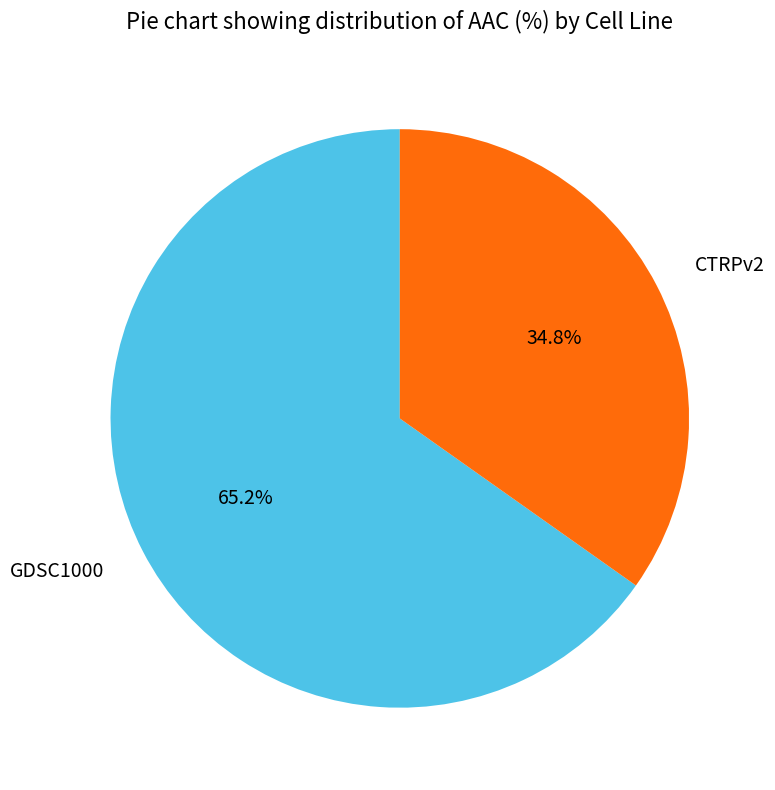

Do GDSC1000 and CTRPv2 together represent more than half of the pie?

Yes